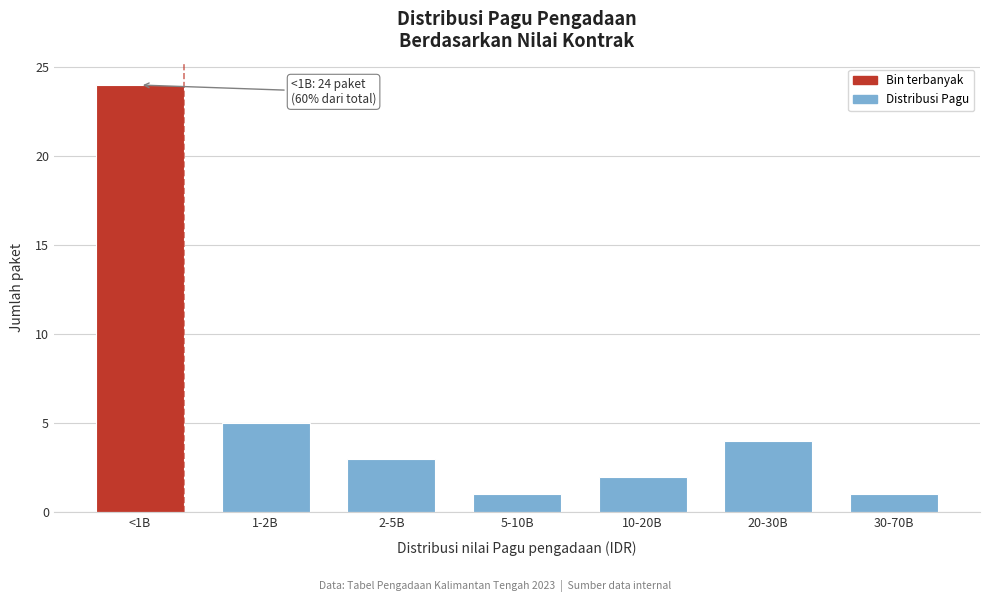

Reading left to right, extract all data points from this chart.

<1B=24	1-2B=5	2-5B=3	5-10B=1	10-20B=2	20-30B=4	30-70B=1